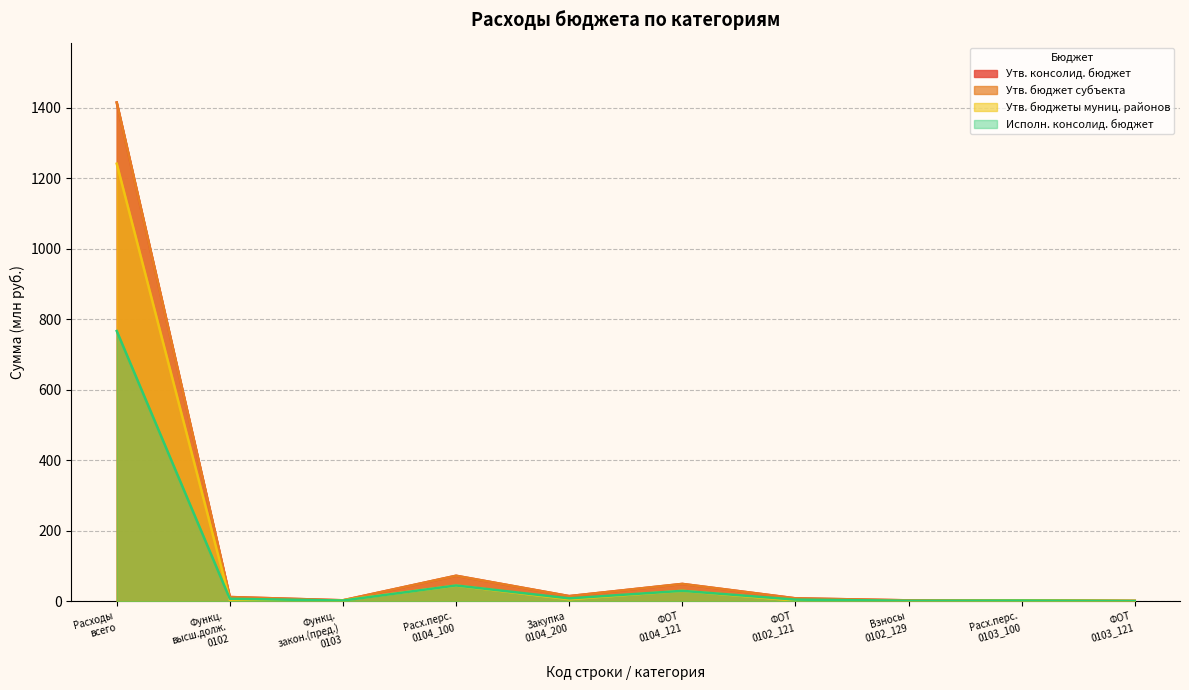

At which category does Исполн. консолид. бюджет reach its first local peak?

Расх.перс.
0104_100